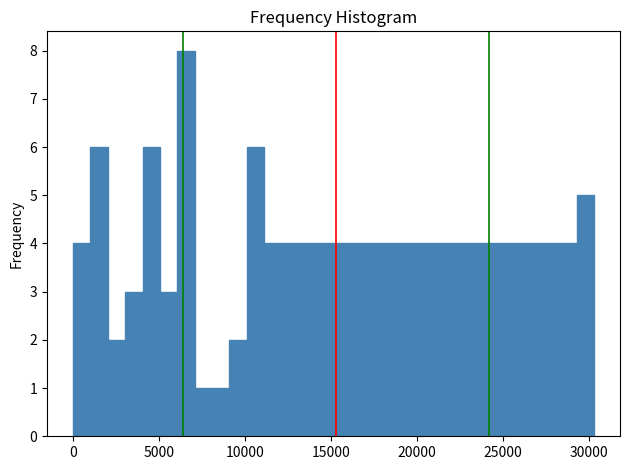

Read against the x-axis, roughly where is the centre of the tallest bar?

6500